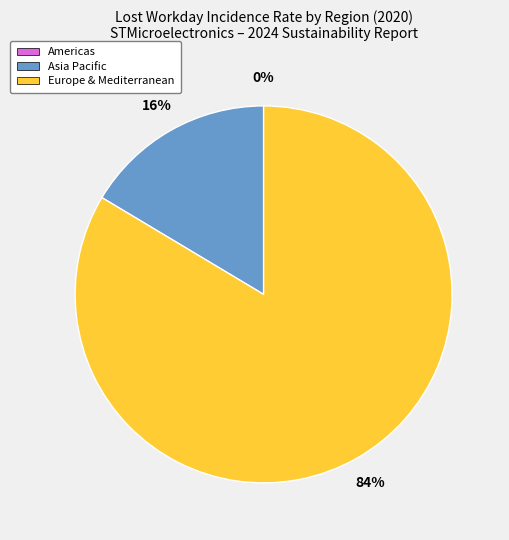

Which has a higher value, Asia Pacific or Europe & Mediterranean?

Europe & Mediterranean